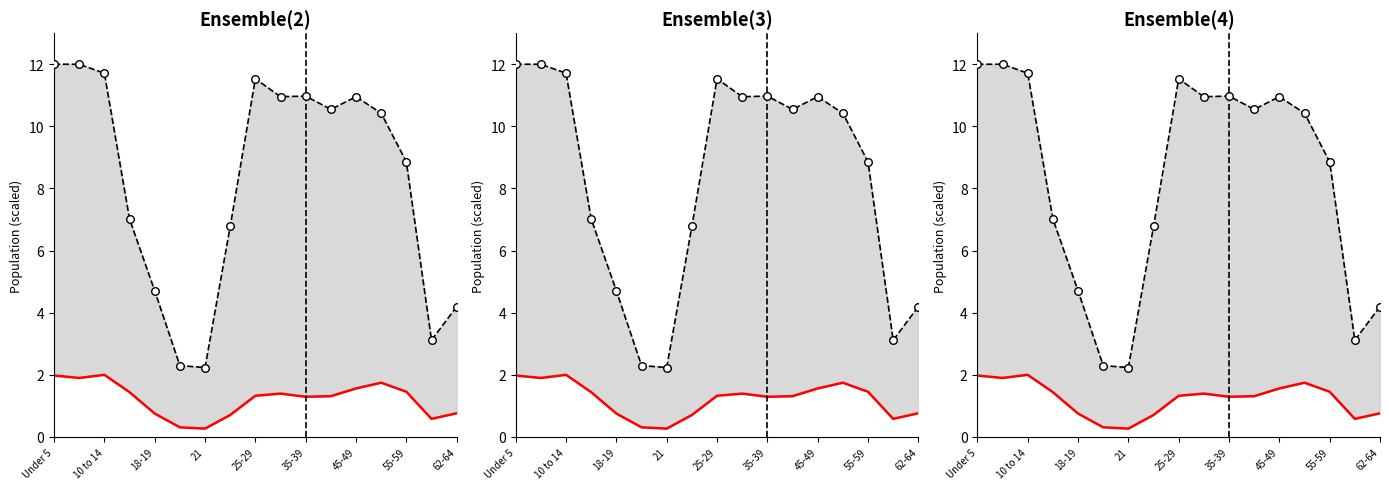

At how many categories does at least one series exceed 10?

9